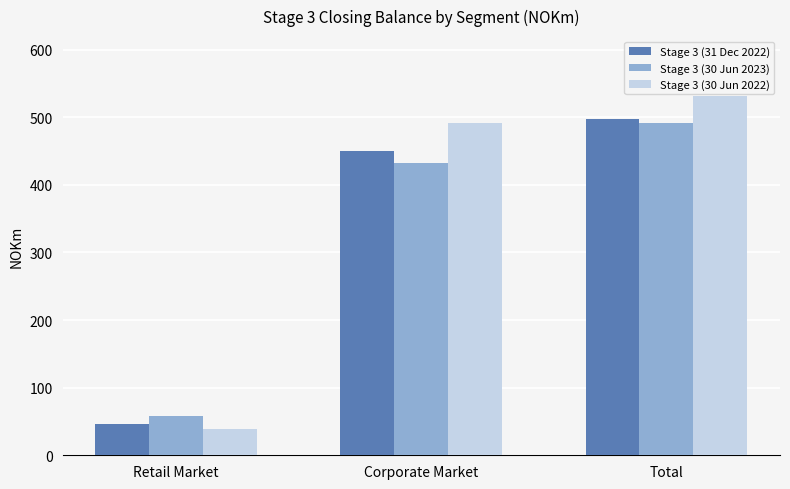

What is the total value across all series at Total?

1519